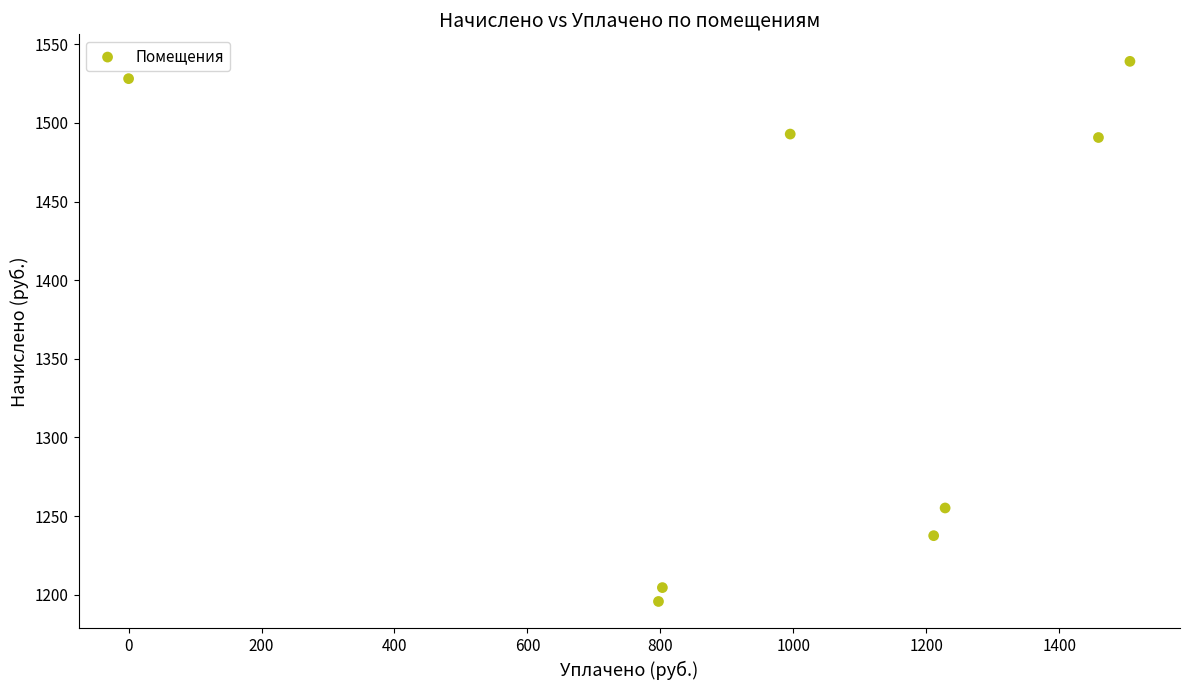

What Y value in the scatter plot is closest to 1367?

1255.1